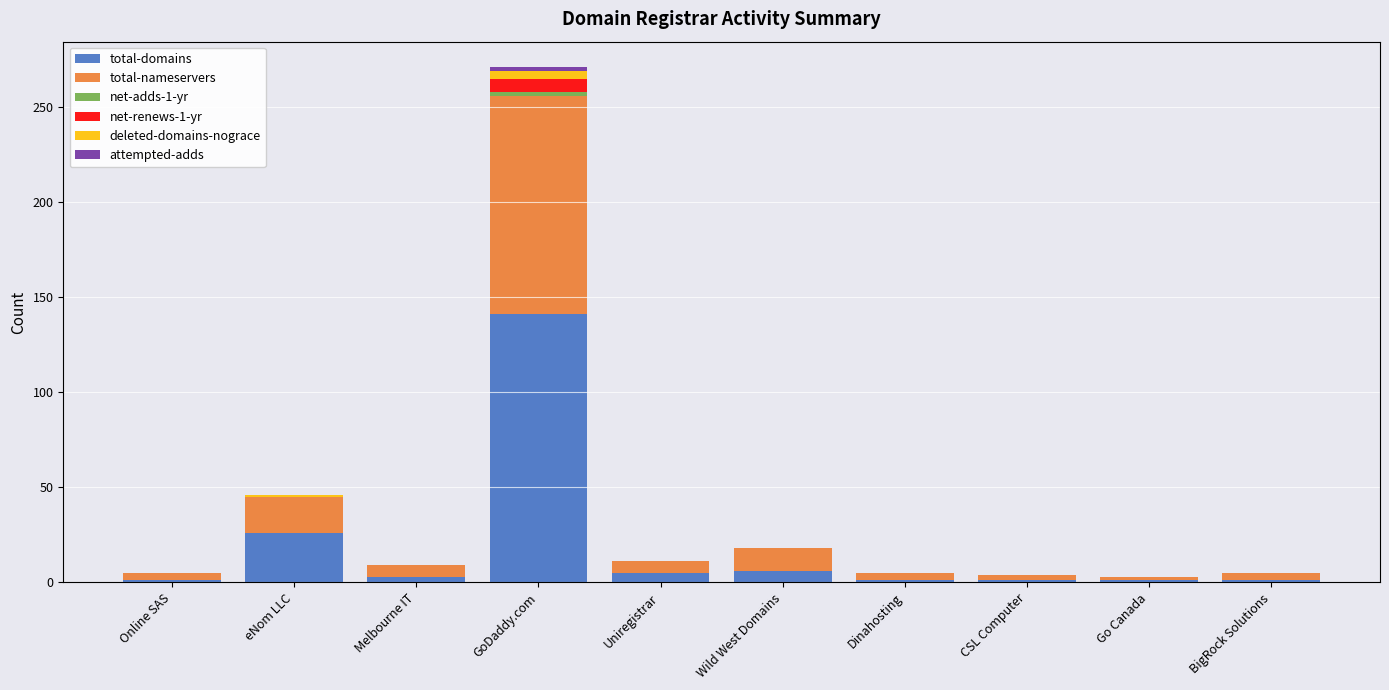

What is the sum of all total-domains values?

186